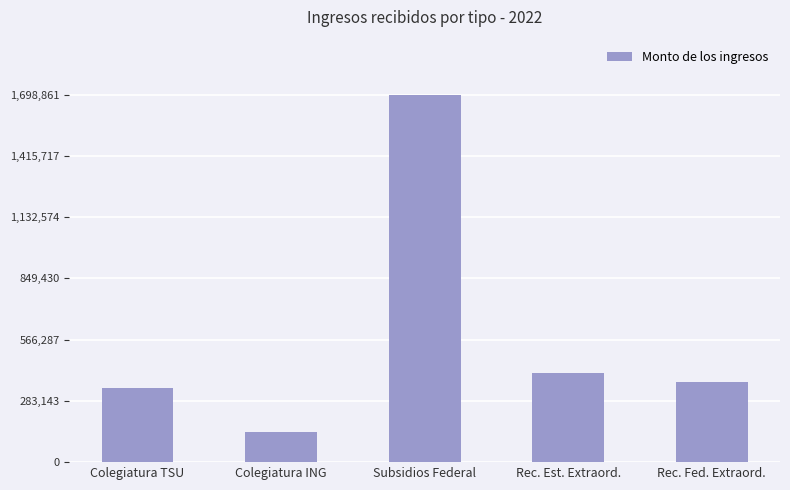

At which label does the data first exceed 372739?

Subsidios Federal